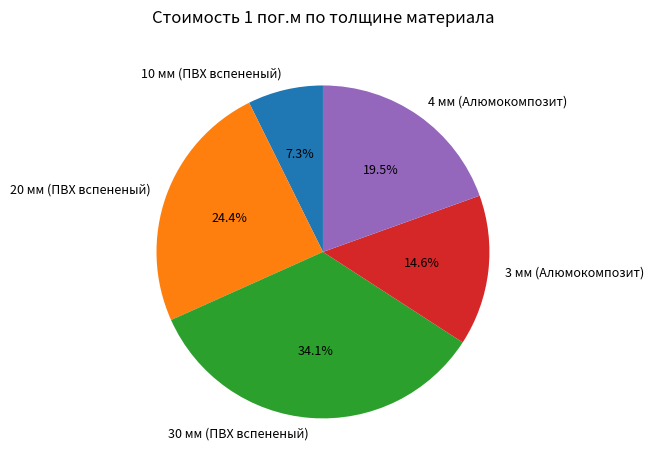

What portion of the pie excludes 3 мм (Алюмокомпозит)?

85.4%